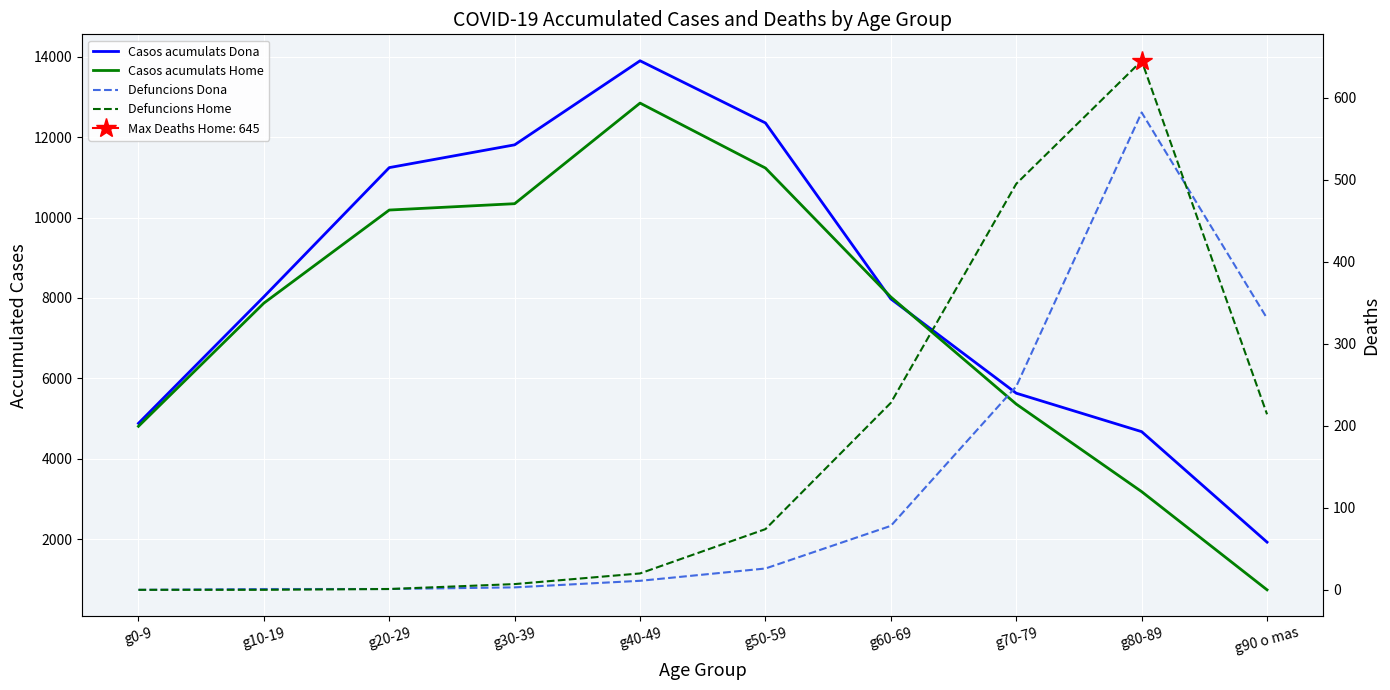

Which series changed the most between g10-19 and g90 o mas?

Casos acumulats Home